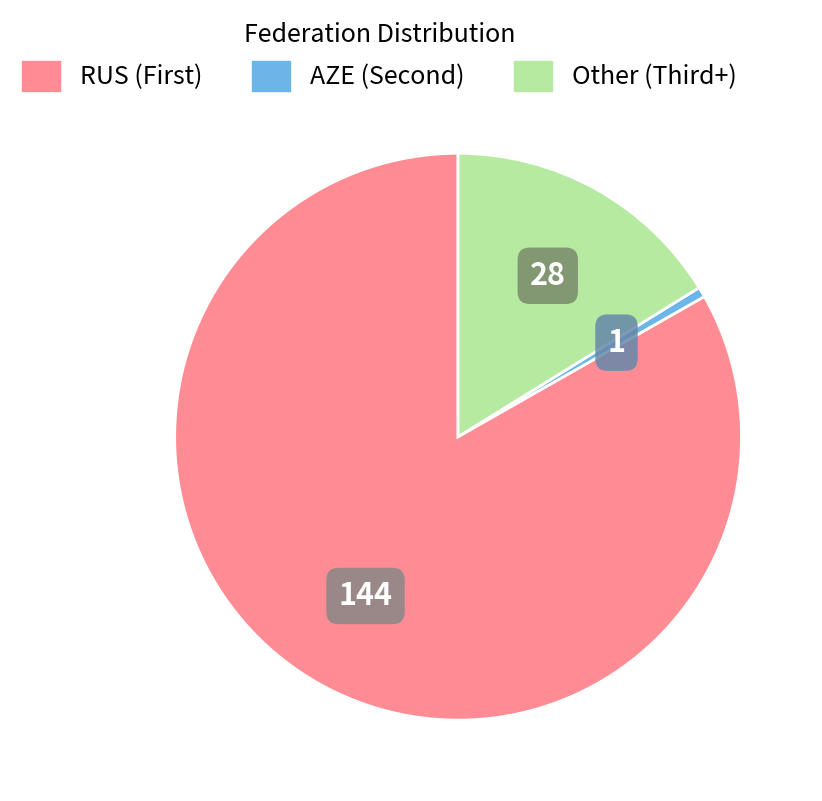

What is the ratio of the value at RUS to the value at Other?

5.1